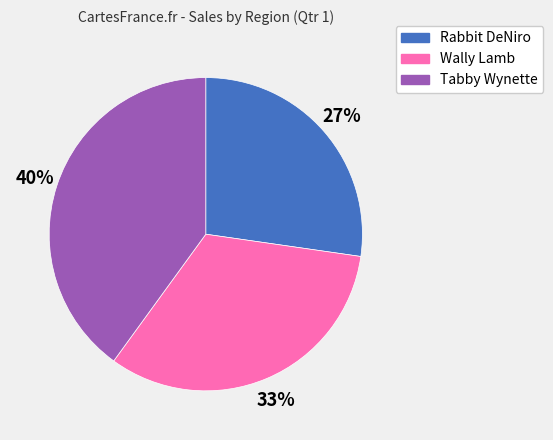

Rank the categories by value from highest to lowest.

Tabby Wynette, Wally Lamb, Rabbit DeNiro